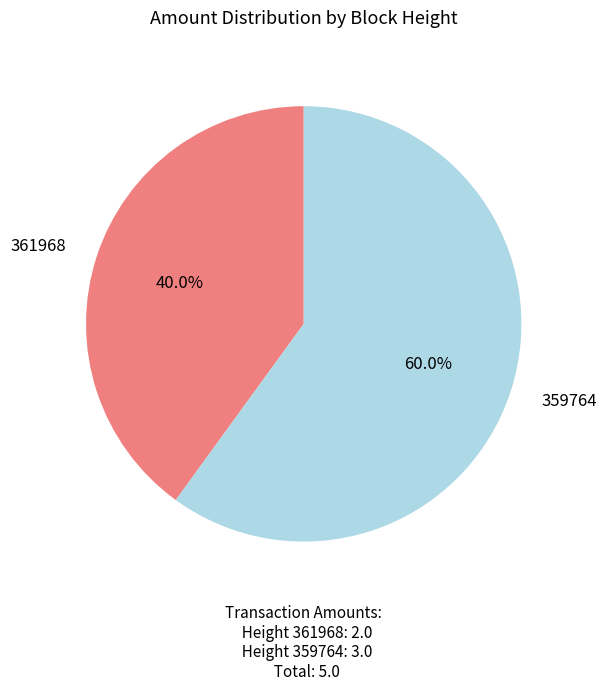

Does any single category account for the majority?

Yes